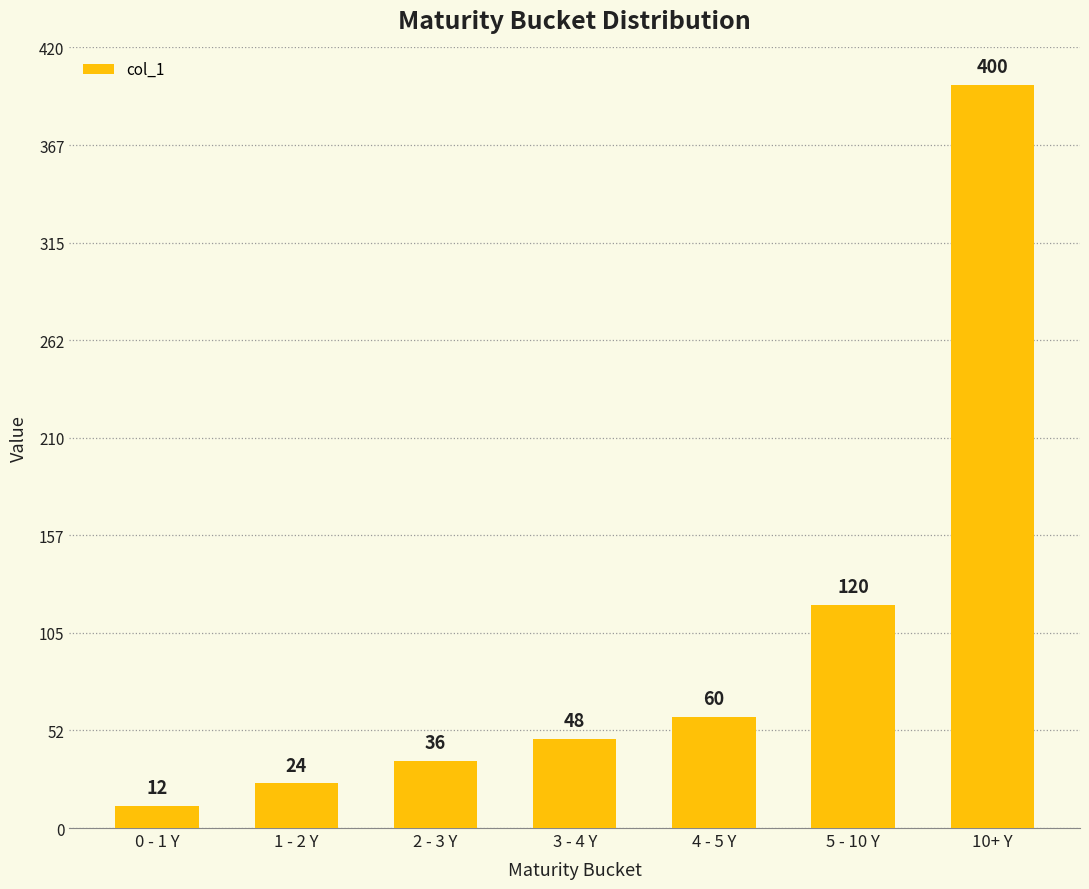

Where is the data nearest to the value 206?

5 - 10 Y